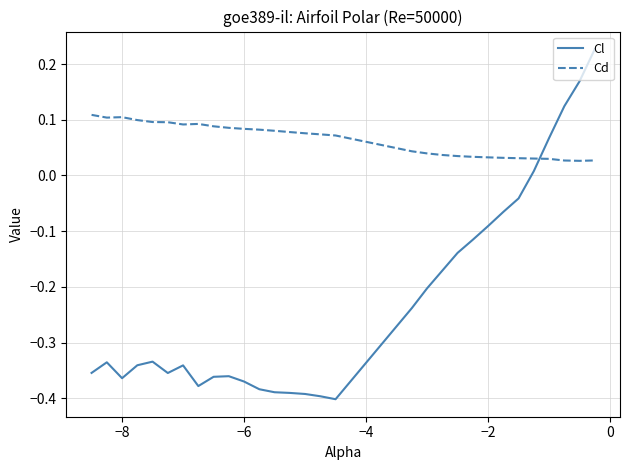

Which series ends up on top after the final intersection of Cd and Cl?

Cl